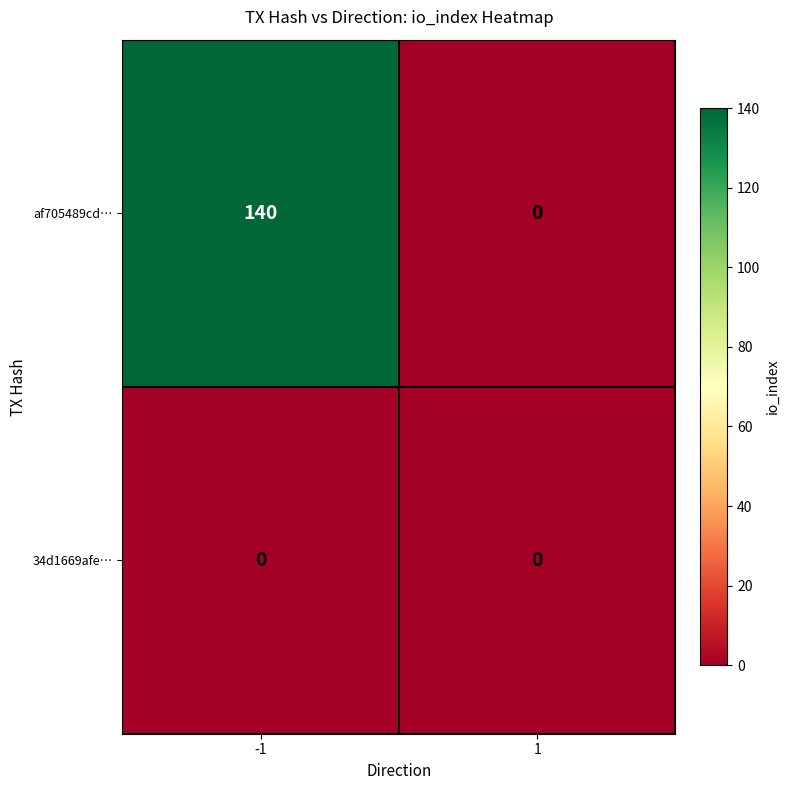

What is the spread (max minus min) of values at -1?

140